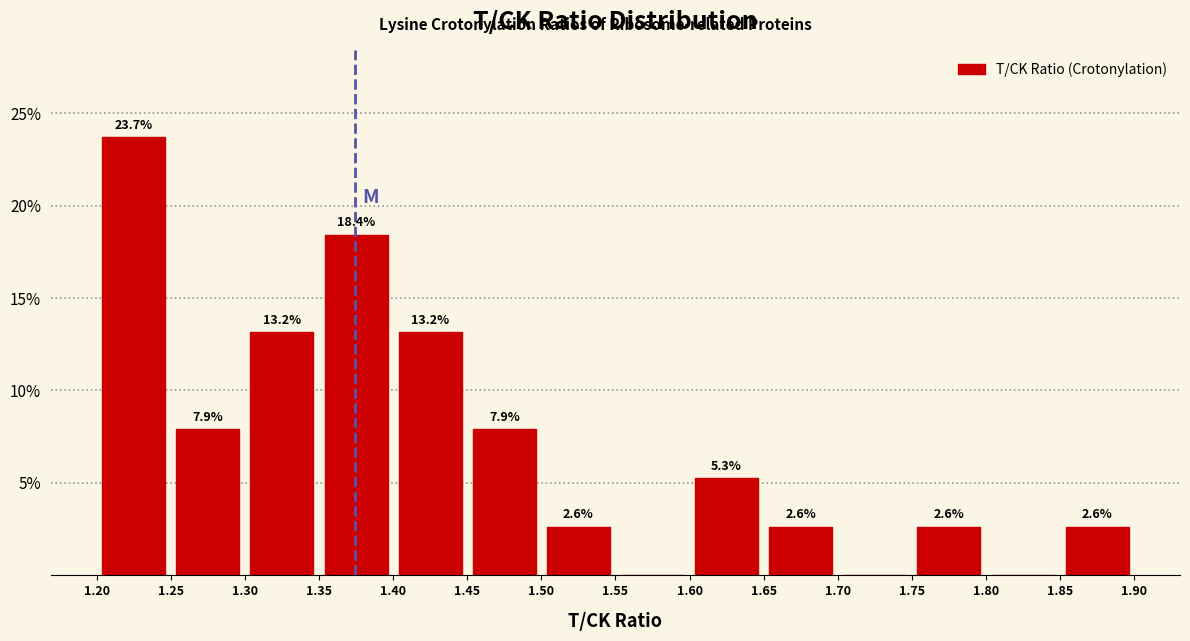

Which range on the x-axis has the tallest bar?

1.20 to 1.25